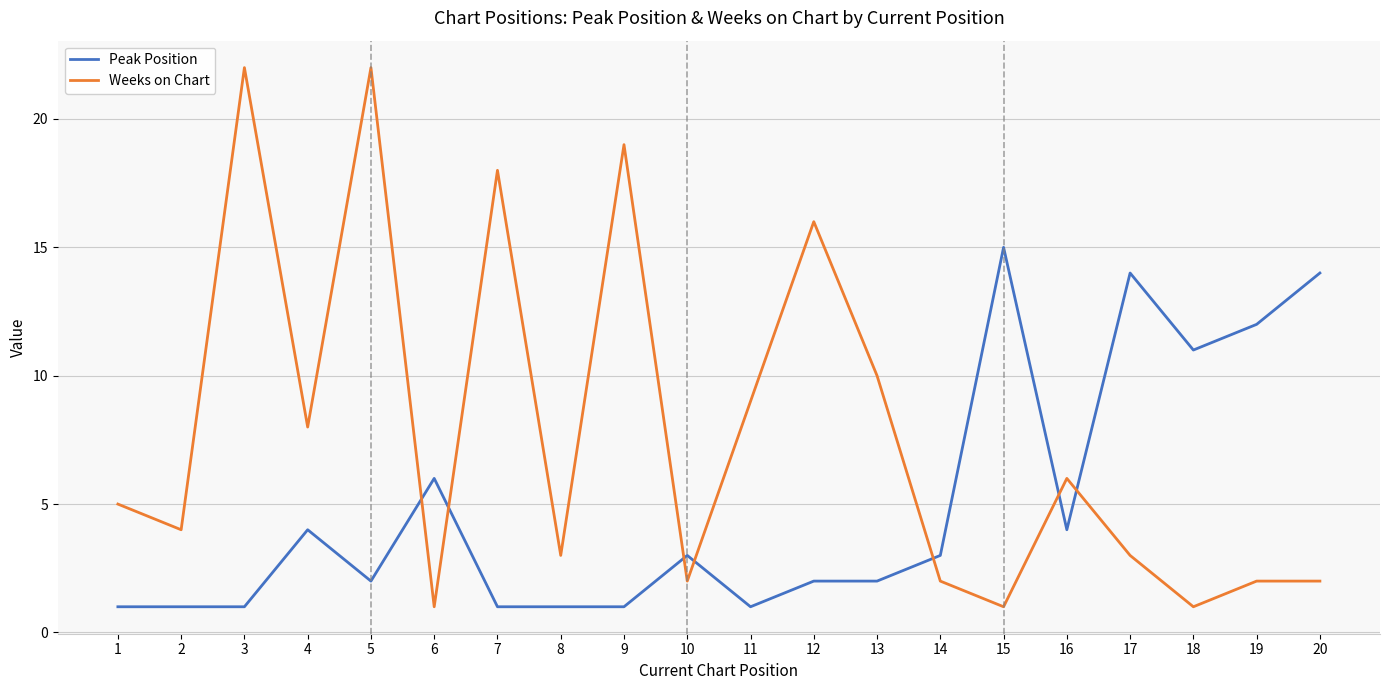

What are all the series names shown in the legend?

Peak Position, Weeks on Chart